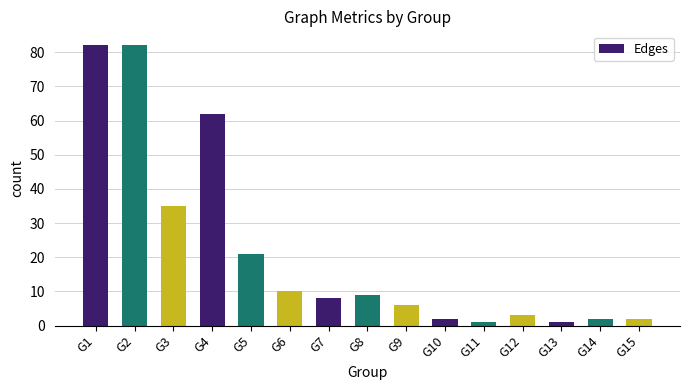

What is the greatest value displayed?

82